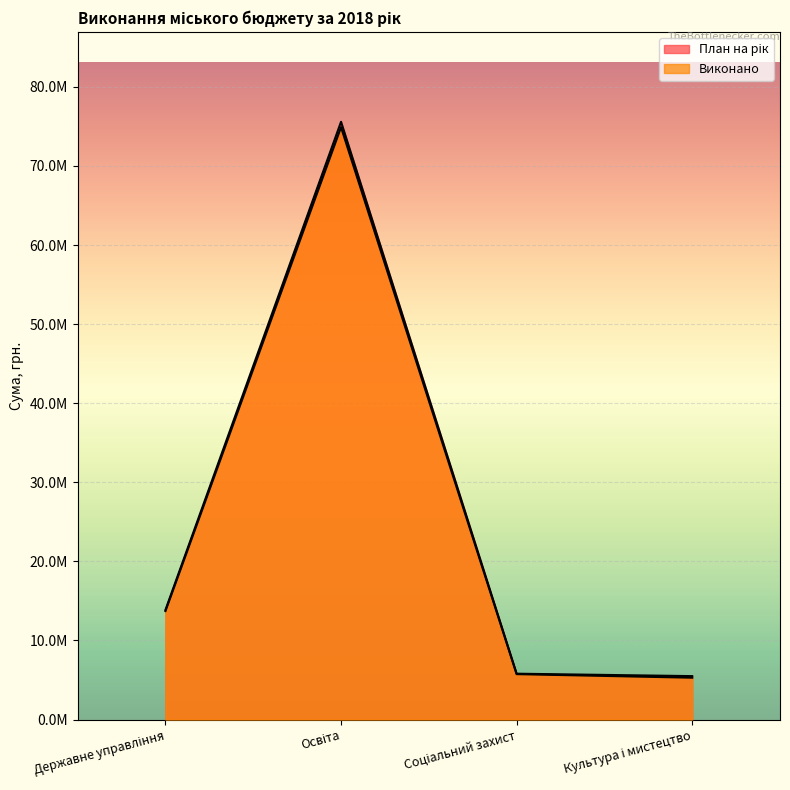

Rank the series by their average value, from highest to lowest.

План на рік, Виконано